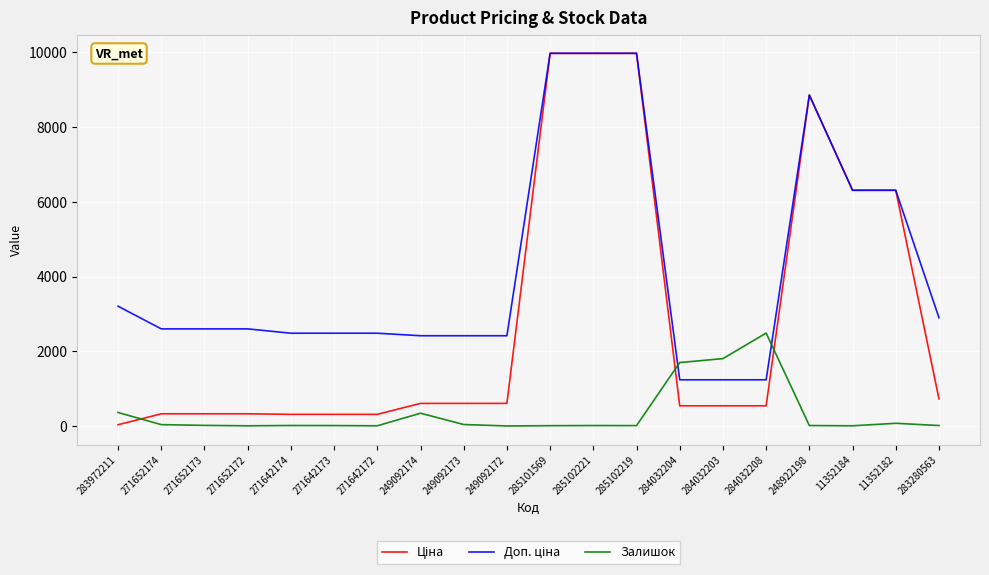

True or false: Залишок has a value of 1458.2 at 249092172.

False